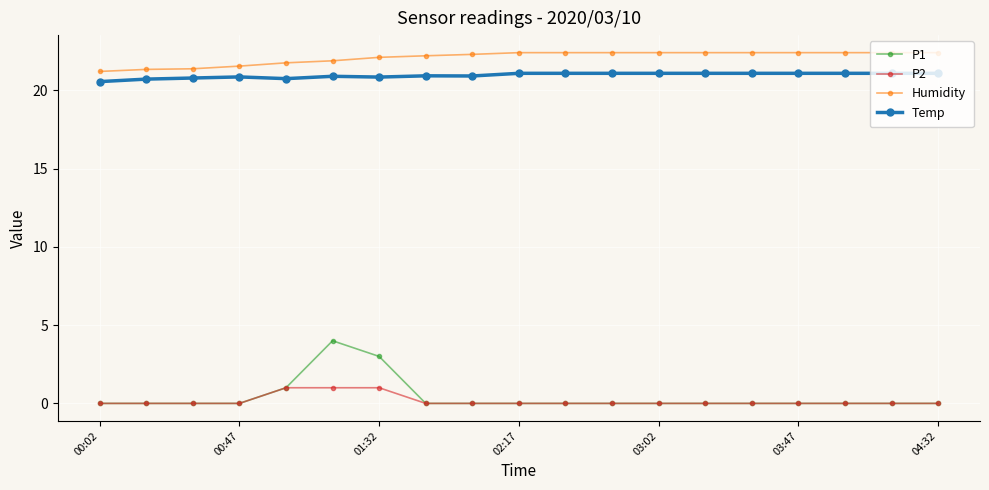

Which series has the largest range (max minus min)?

P1